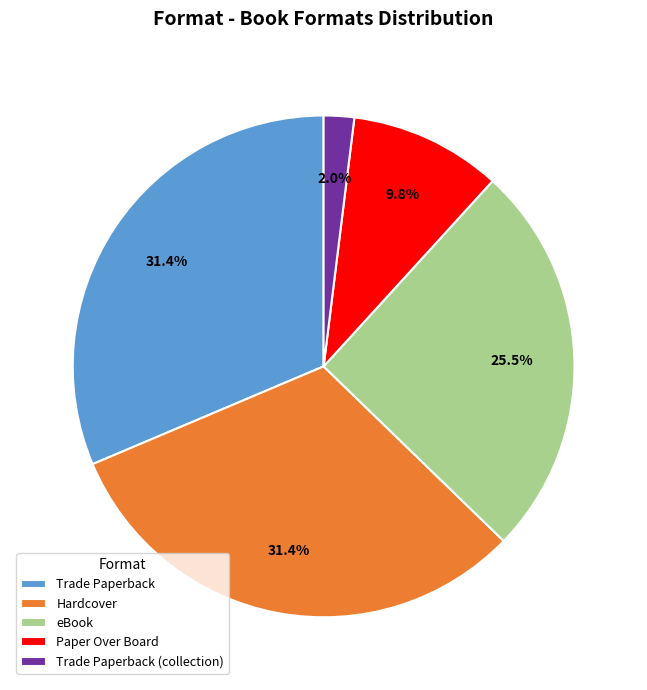

What is the ratio of the value at Paper Over Board to the value at Hardcover?

0.3